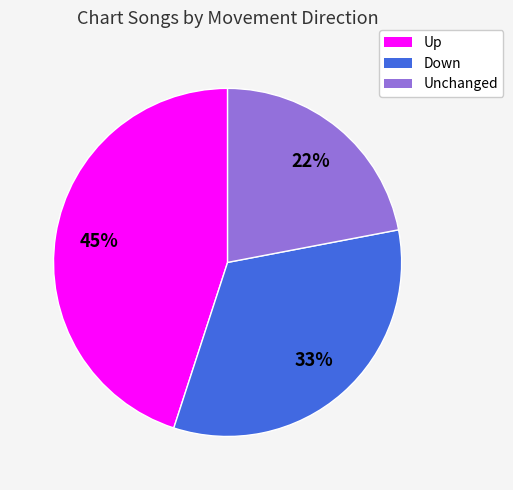

Is there a majority slice in this chart?

No